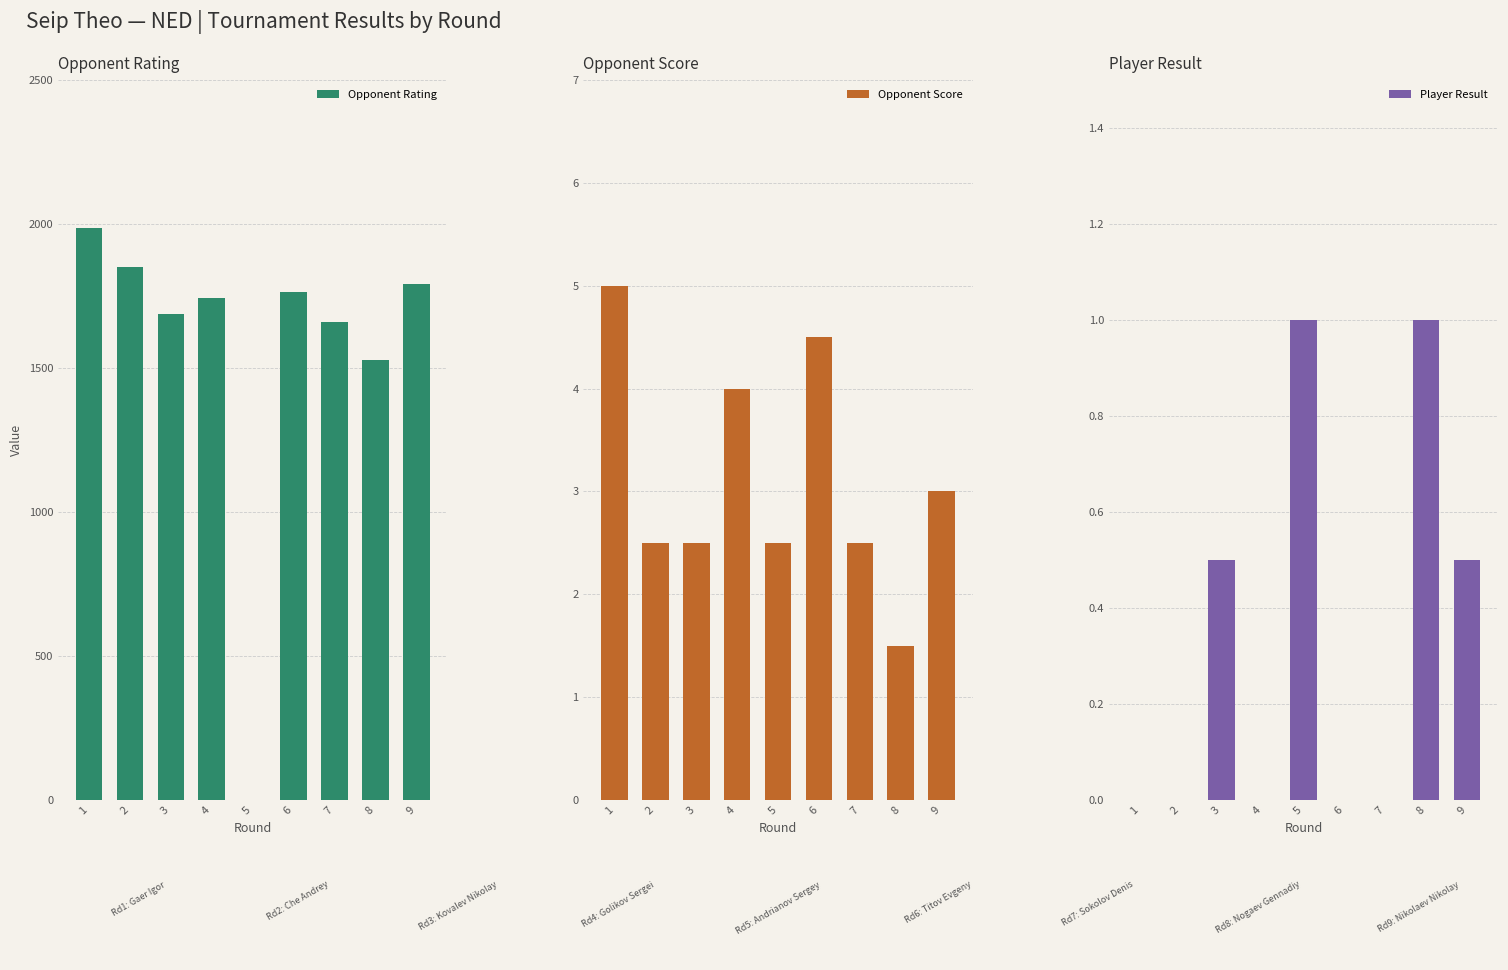

Reading right to left, what are all the values shown in this chart?

Opponent Rating: 9=1790.0	8=1529.0	7=1660.0	6=1764.0	5=0.0	4=1742.0	3=1686.0	2=1849.0	1=1987.0
Opponent Score: 9=3.0	8=1.5	7=2.5	6=4.5	5=2.5	4=4.0	3=2.5	2=2.5	1=5.0
Player Result: 9=0.5	8=1.0	7=0.0	6=0.0	5=1.0	4=0.0	3=0.5	2=0.0	1=0.0